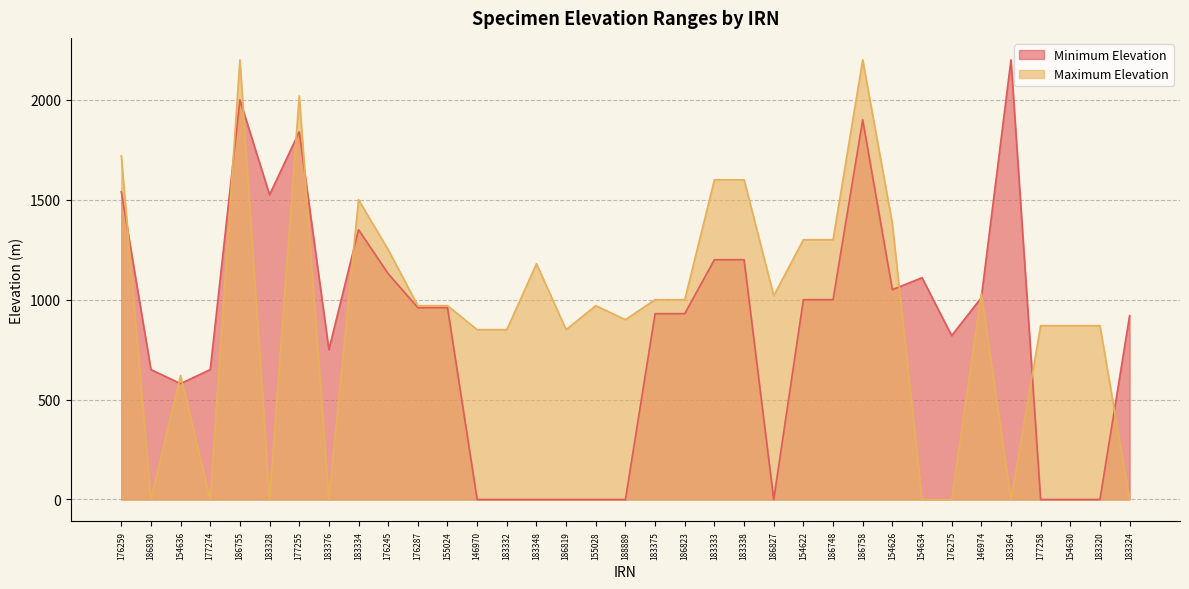

How many interior local peaks does the Minimum Elevation series have?

6